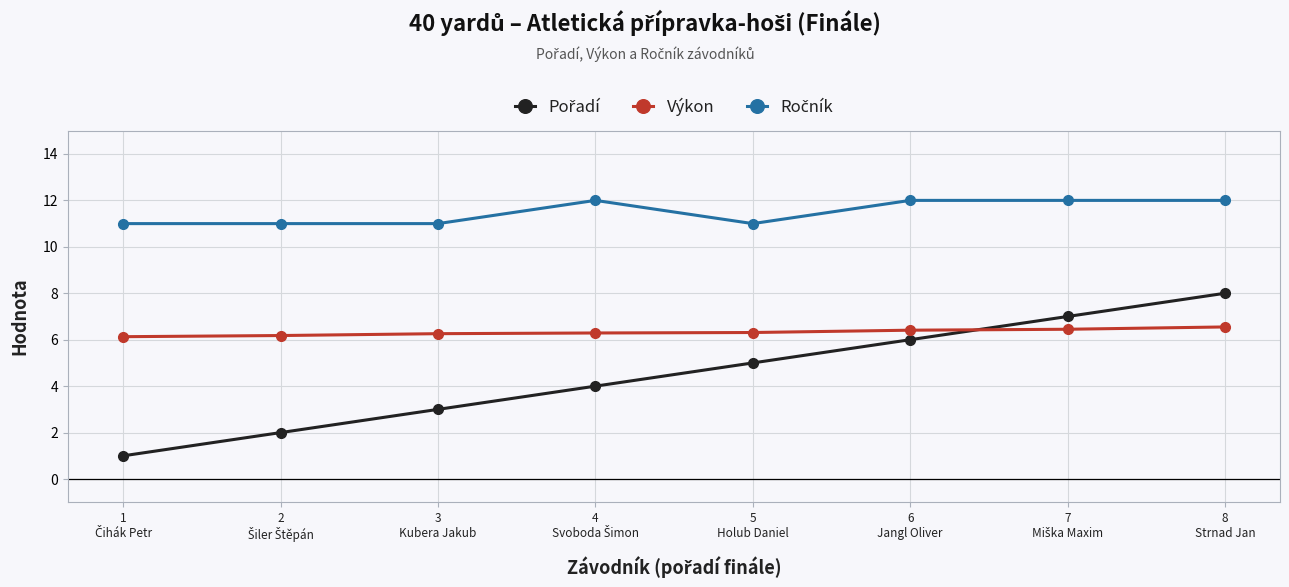

What is the minimum value shown in the chart?

1.0